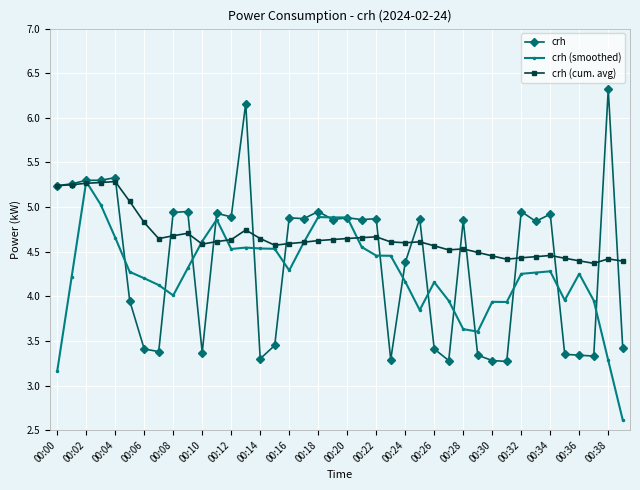

Which series has the largest total across all categories?

crh (cum. avg)